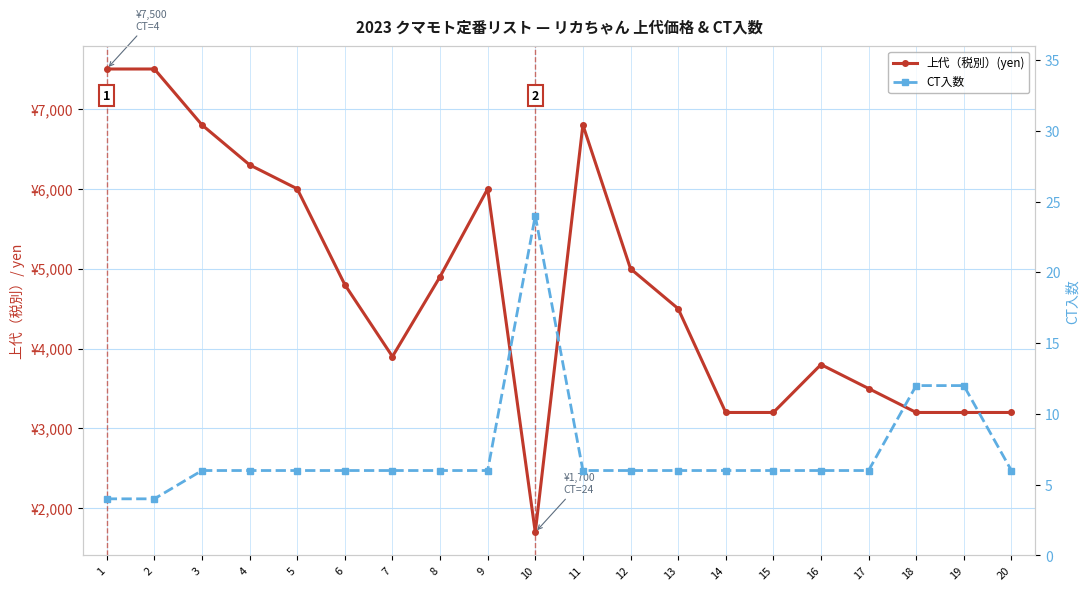

True or false: CT入数 and 上代（税別）(yen) cross at least once.

False